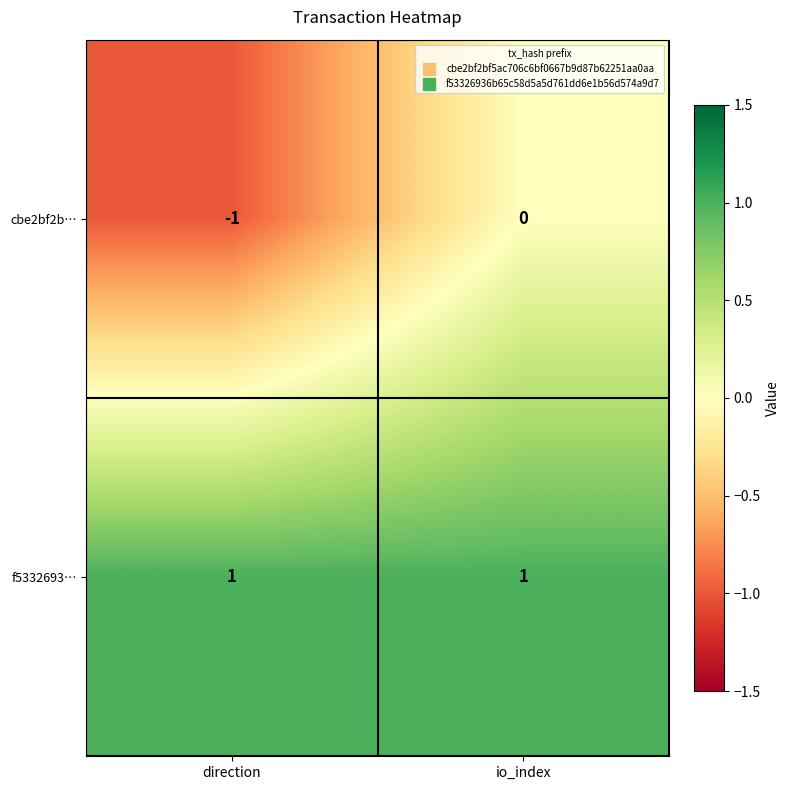

Reading right to left, list all the values displayed in this chart.

cbe2bf2b…: io_index=0	direction=-1
f5332693…: io_index=1	direction=1